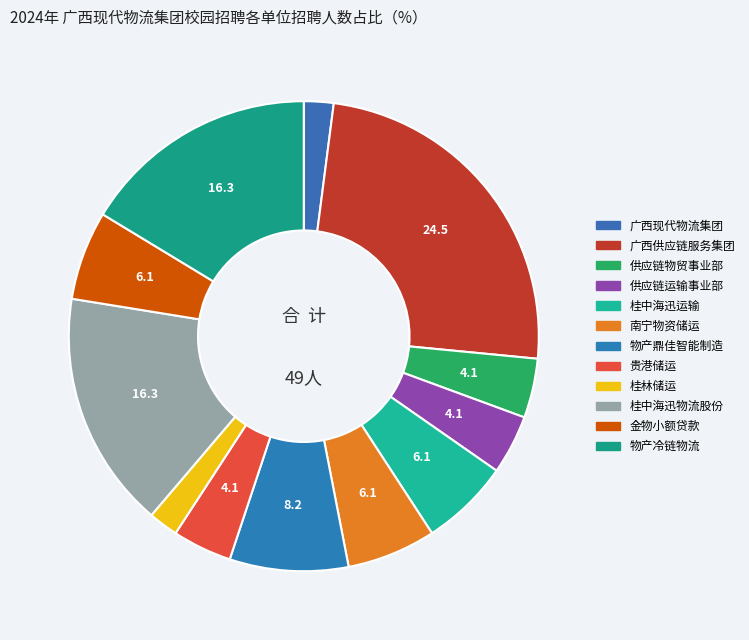

Count the number of slices in the pie.

12